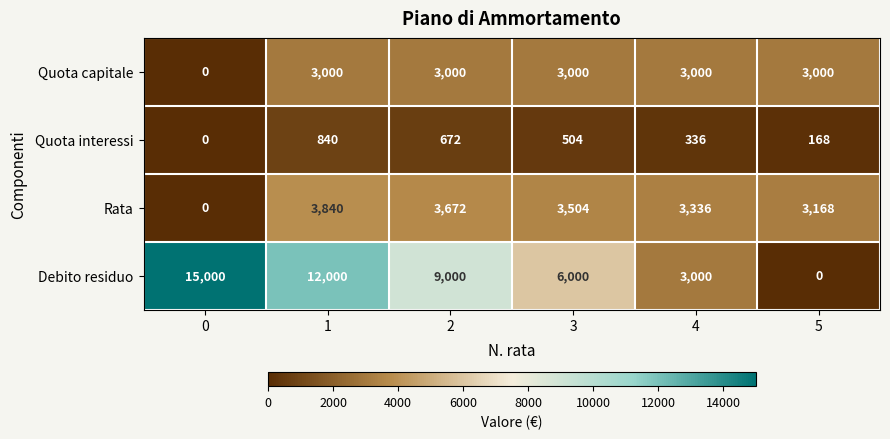

What is the greatest value displayed?

15000